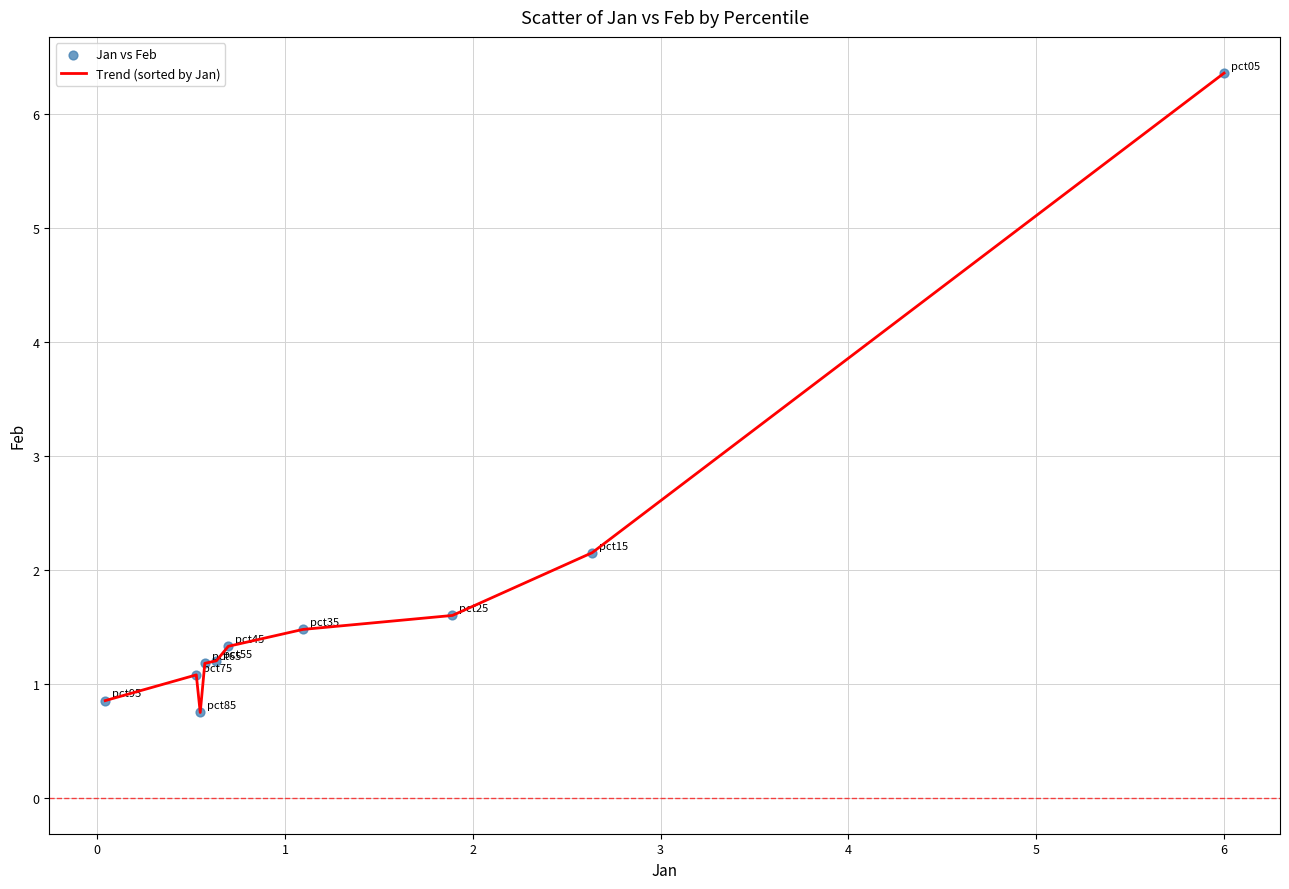

What is the difference between the maximum and minimum values?

5.6